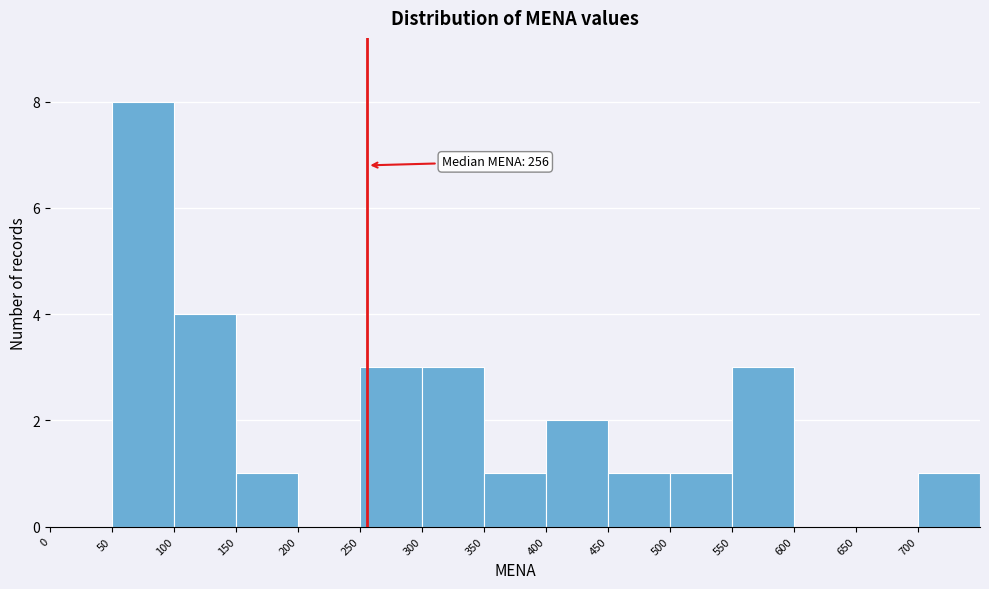

Which range on the x-axis has the tallest bar?

50 to 100